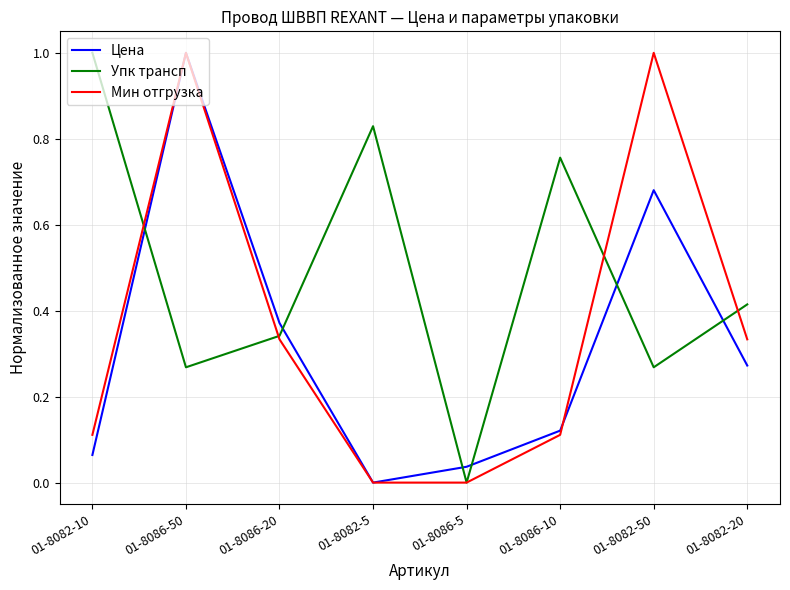

Which series changed the most between 01-8086-20 and 01-8082-20?

Цена